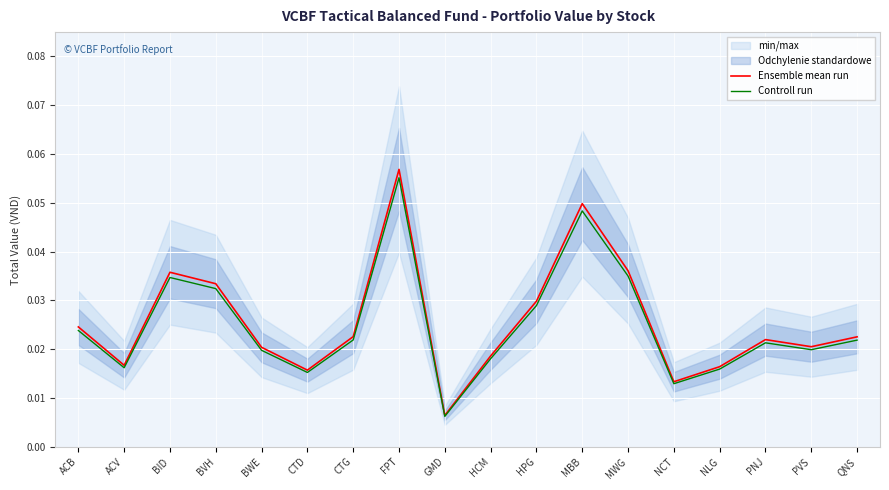

What position from the right is MBB?

7